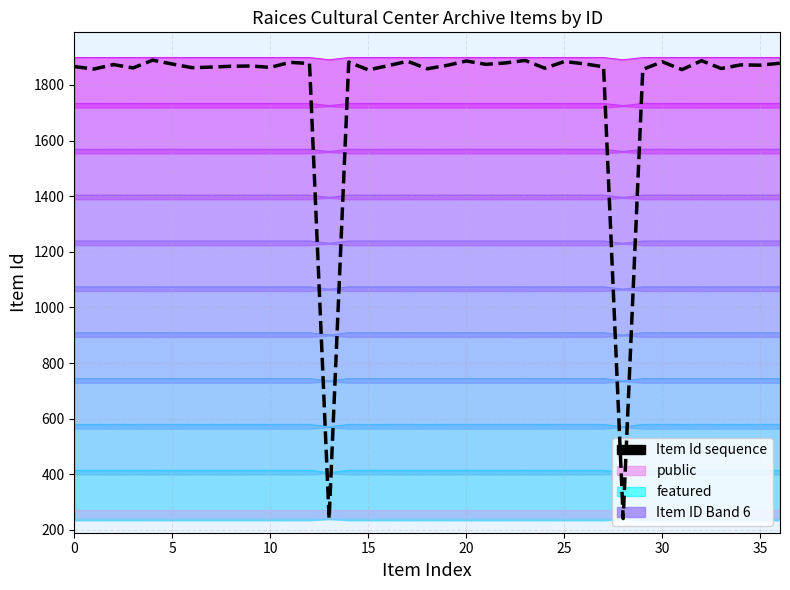

What is the sum of all values?

65975